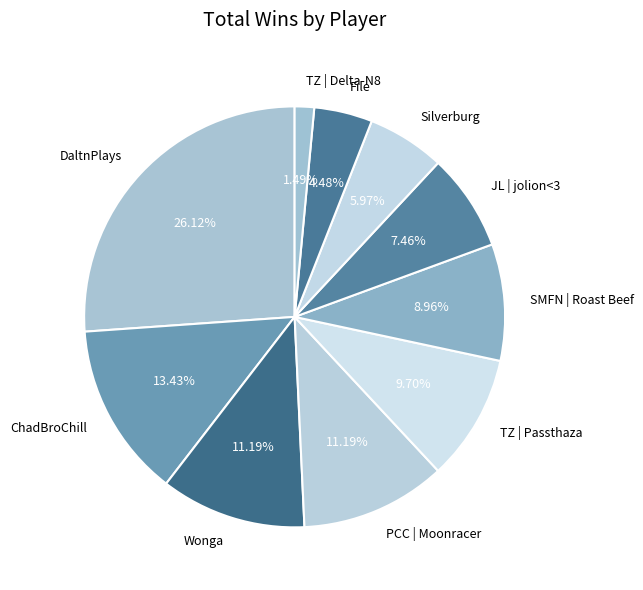

Which slice is the largest?

DaltnPlays